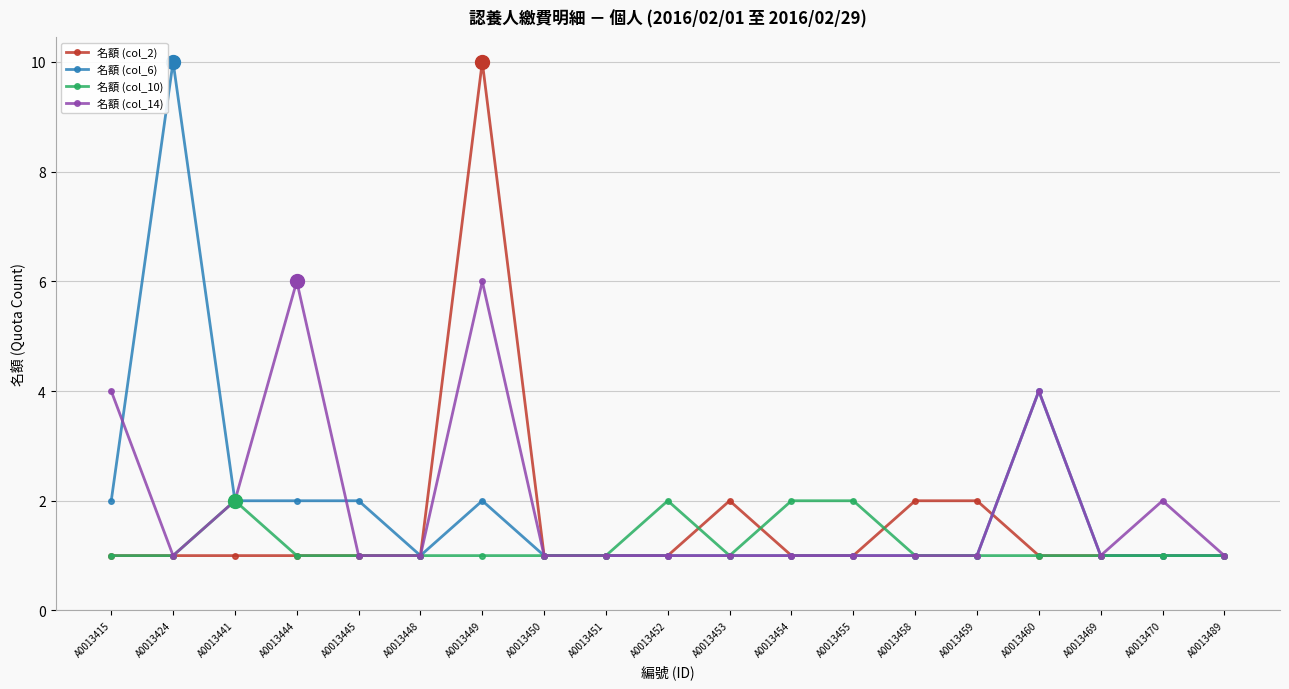

What are all the series names shown in the legend?

名額 (col_2), 名額 (col_6), 名額 (col_10), 名額 (col_14)